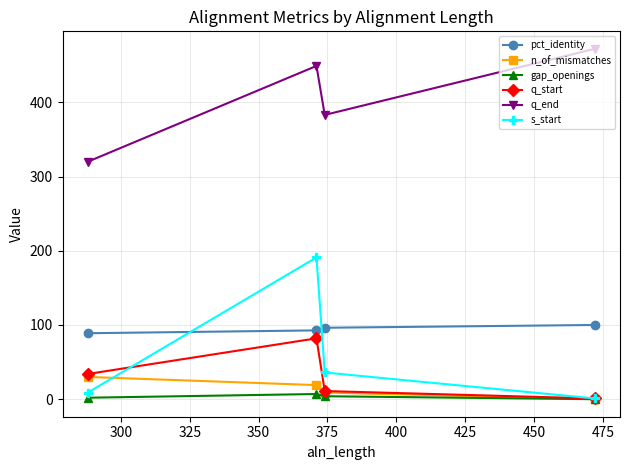

True or false: pct_identity has more than 0 interior local peaks.

False